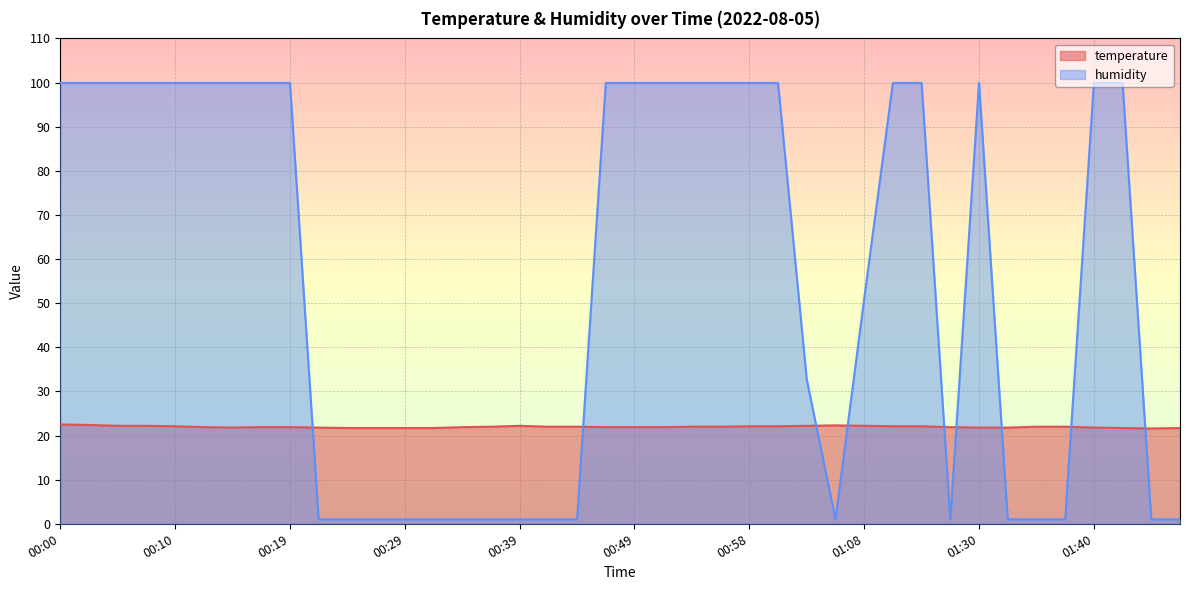

At how many categories does at least one series exceed 29?

23